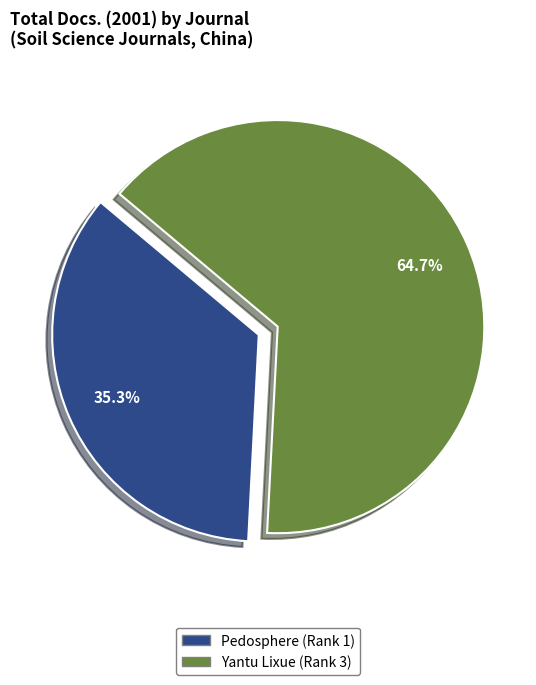

How many slices are in this pie chart?

2